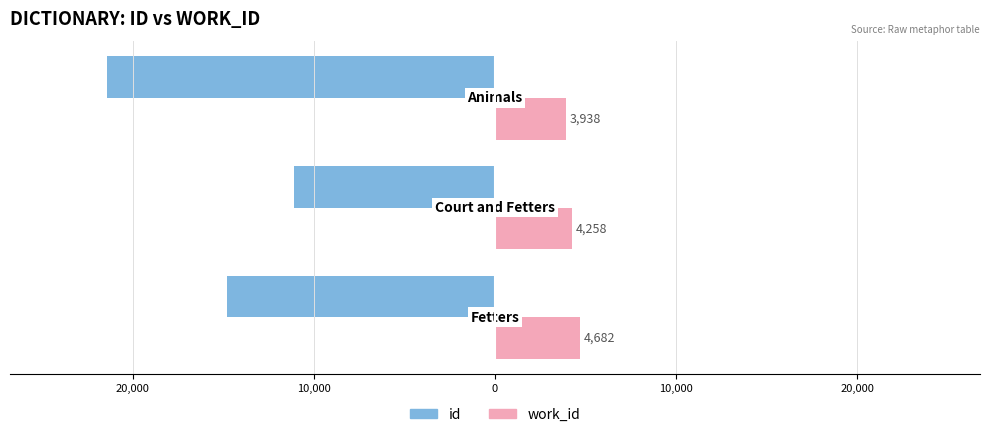

What are all the series names shown in the legend?

id, work_id